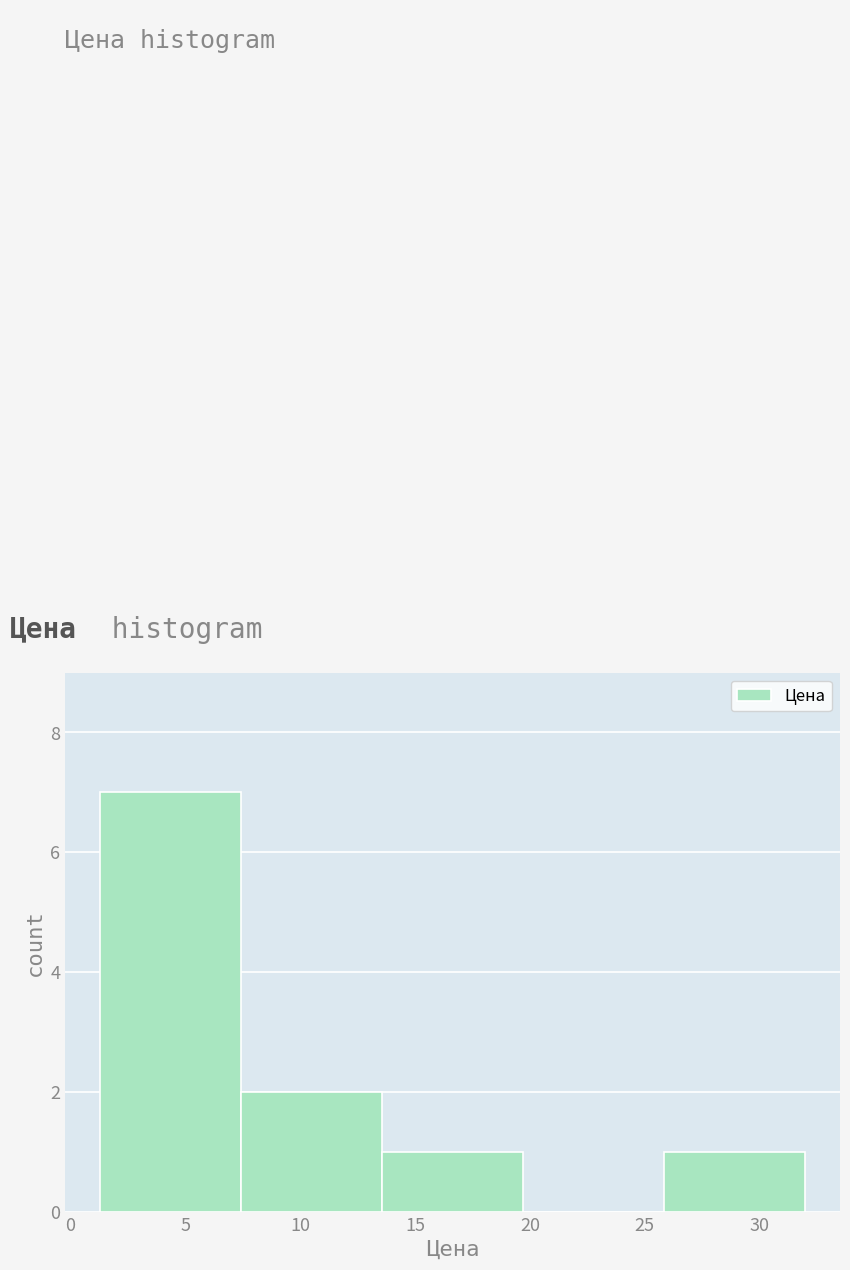

What is the height of the bar covering 7.5 to 13.5 on the x-axis? Neither the bar edges nor the heights are printed on the chart, so give them approximately, as read against the axes.

2